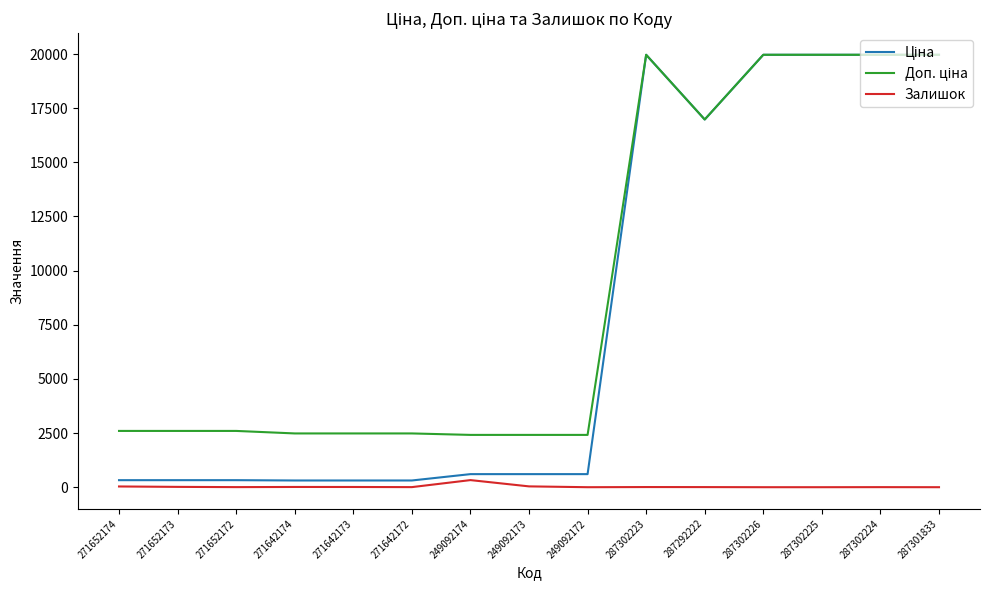

Count the number of data series in this chart.

3